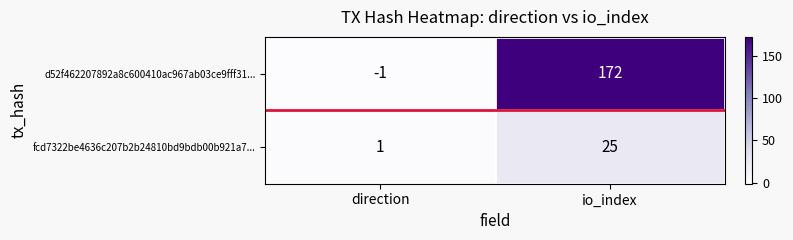

Reading left to right, extract all data points from this chart.

d52f462207892a8c600410ac967ab03ce9fff31...: -1	172
fcd7322be4636c207b2b24810bd9bdb00b921a7...: 1	25